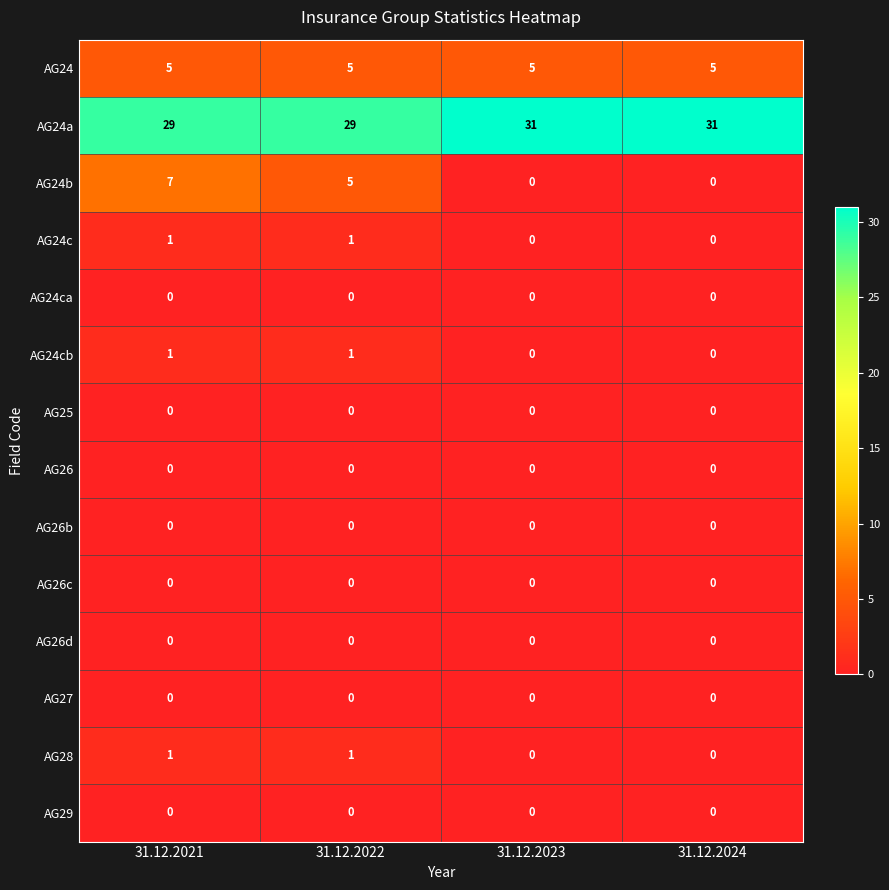

Is it true that AG24c equals 0 at 31.12.2021?

False